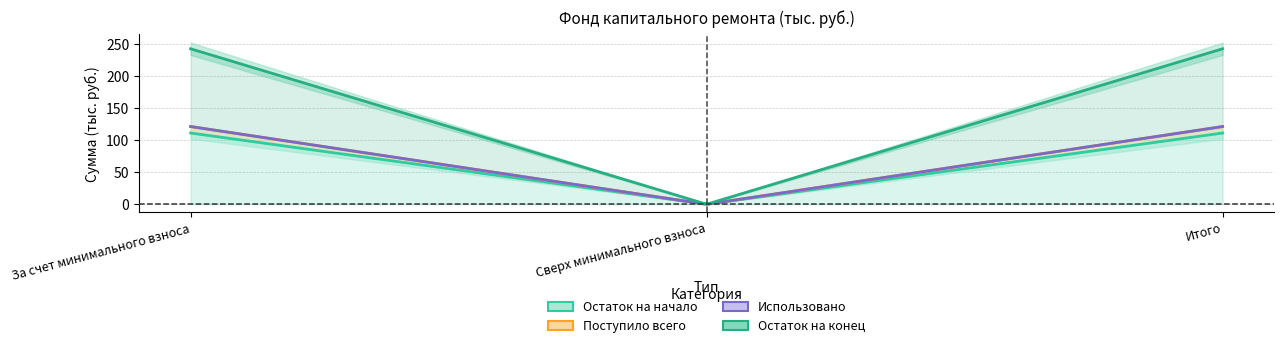

Count the number of data series in this chart.

4